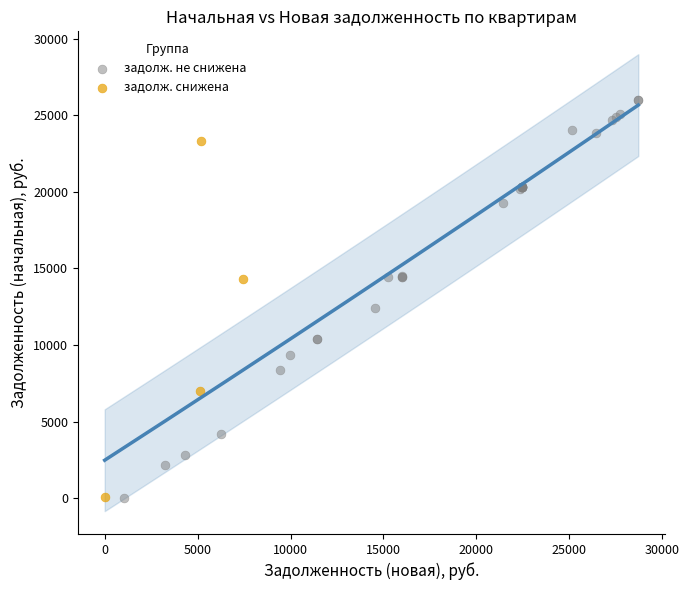

Which series reaches the maximum Y coordinate?

задолж. не снижена